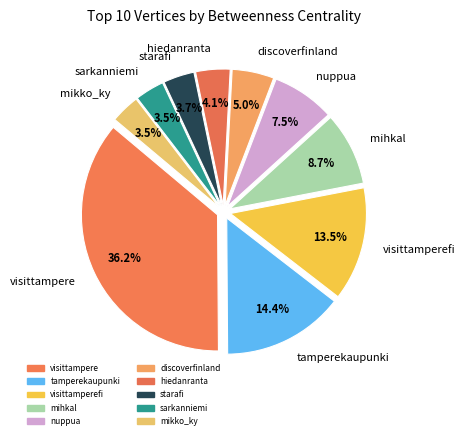

What percentage is the starafi slice, to the nearest percent?

4%